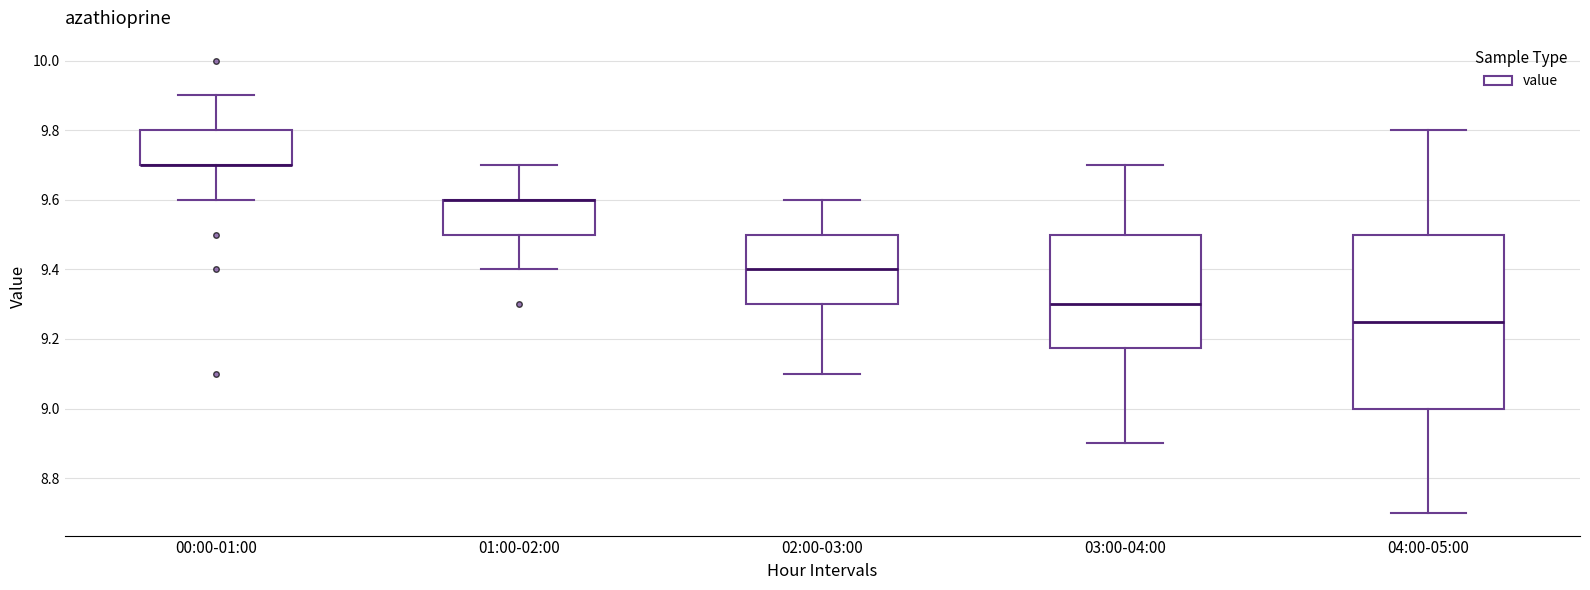

Where is the lower edge of the box for 01:00-02:00 on the y-axis? The values are not printed on the chart, so give them approximately, as read against the axis.

9.50